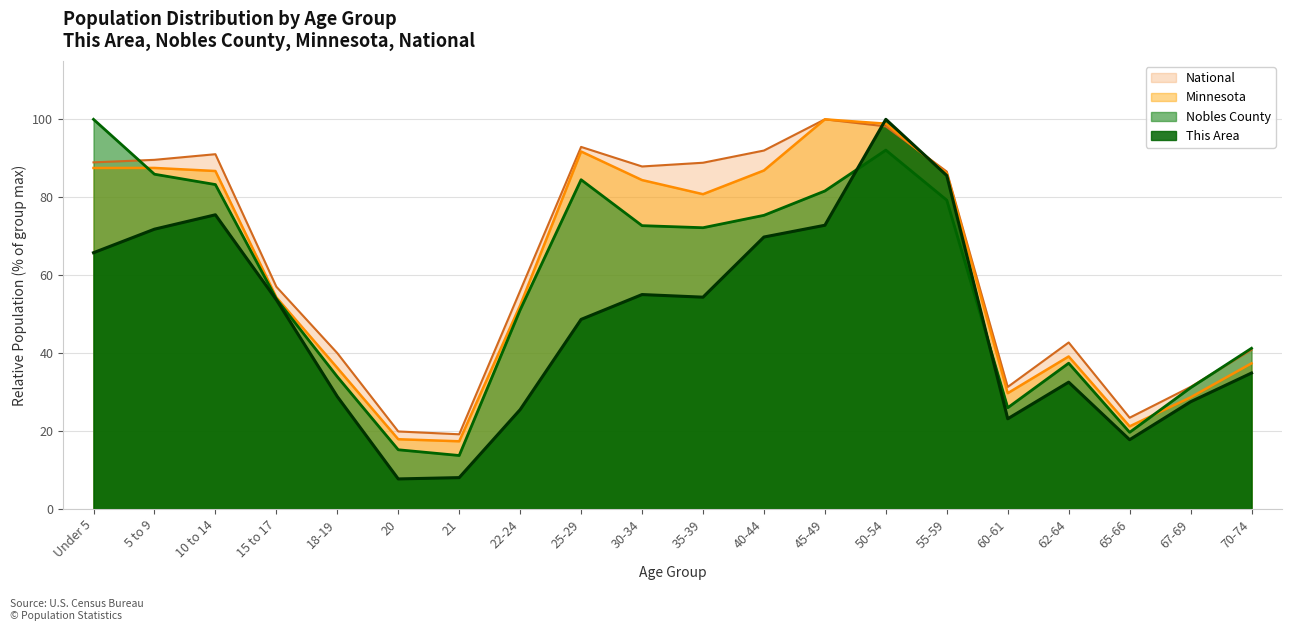

What is the value of the Nobles County point at the 18th from the left?

19.7